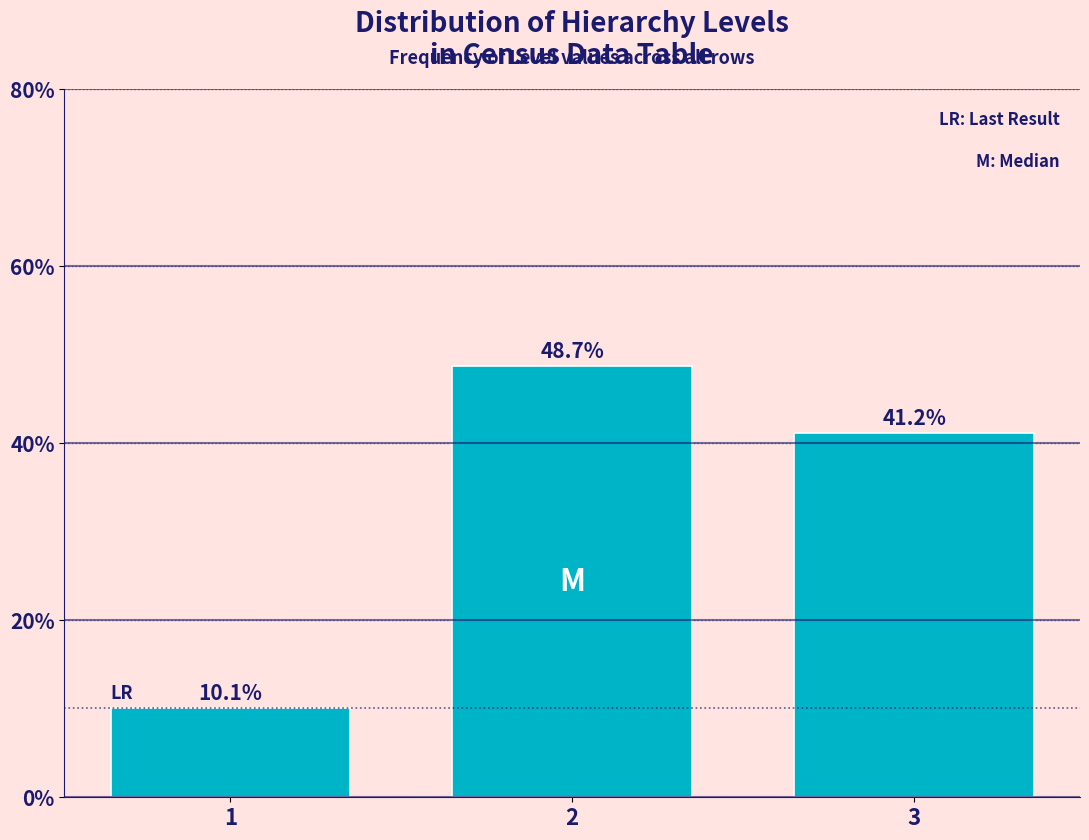

Reading right to left, list all the values displayed in this chart.

3=41.2	2=48.7	1=10.1